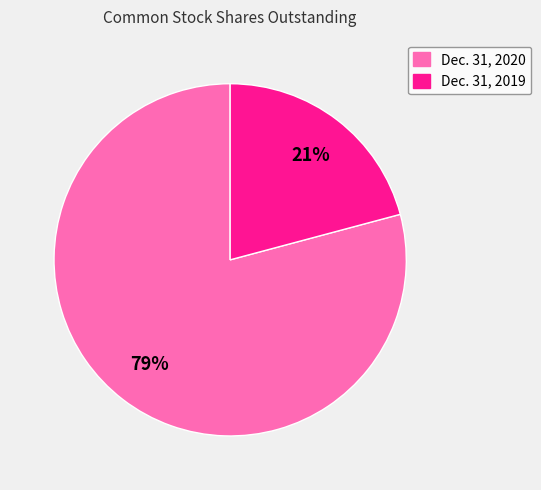

To the nearest percent, what is the difference between the Dec. 31, 2020 and Dec. 31, 2019 slice percentages?

58%